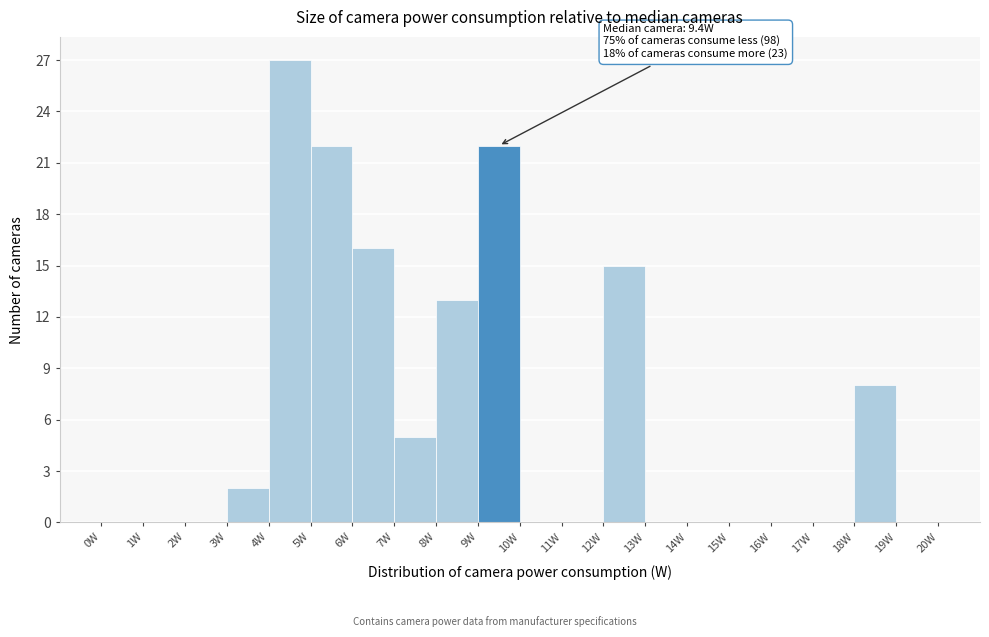

Over which range of the x-axis is the bar tallest?

4 to 5